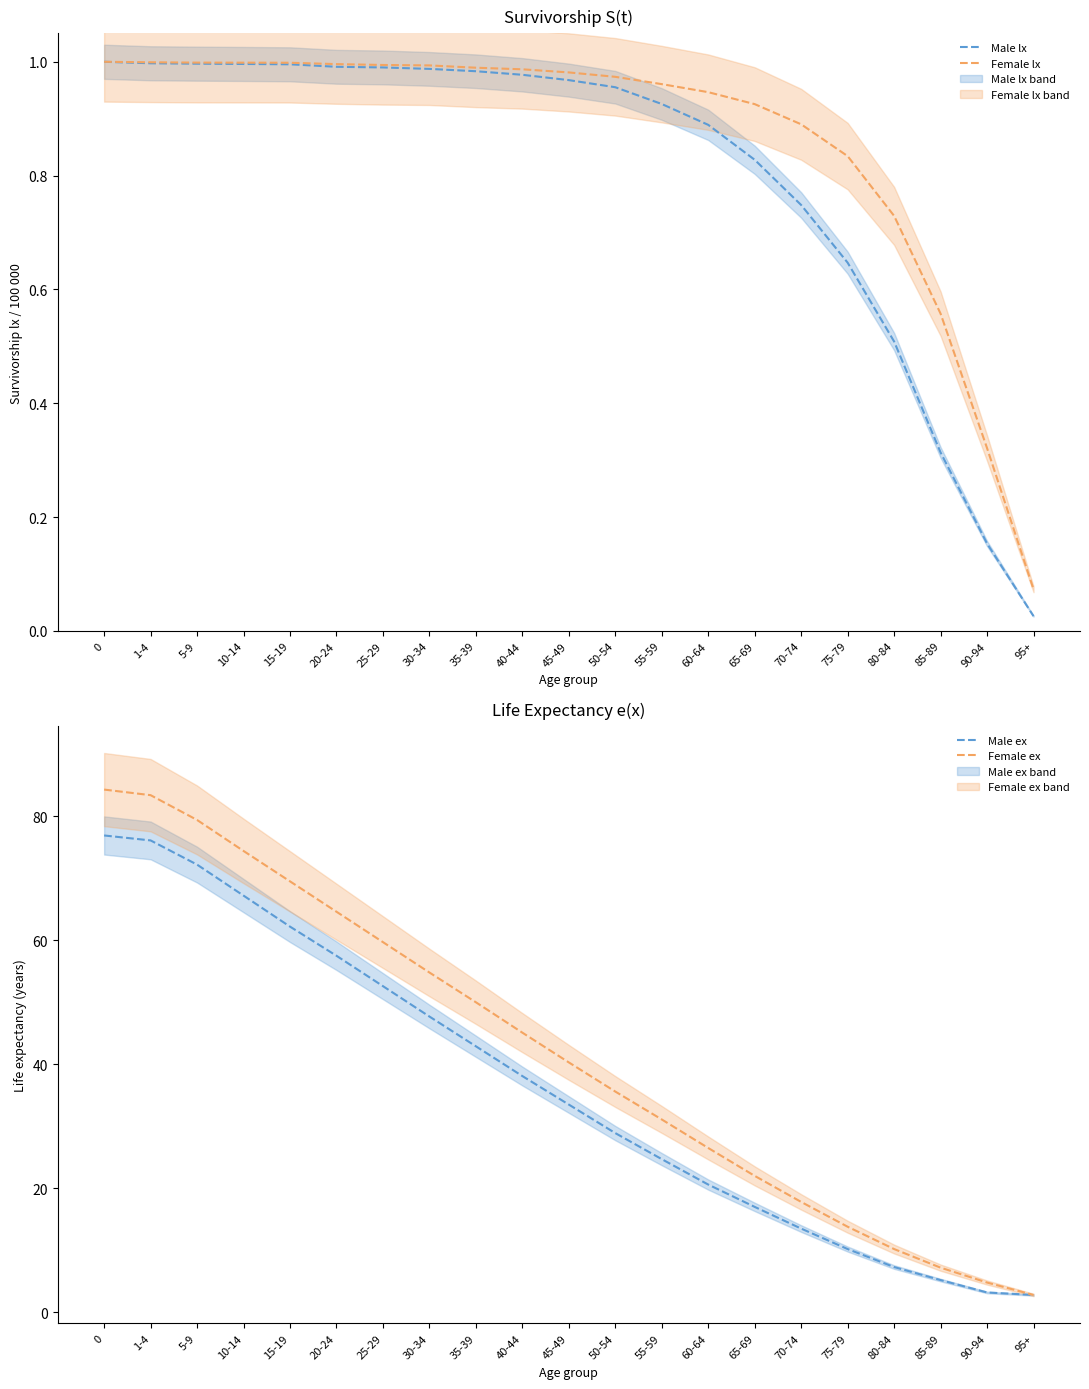

Reading left to right, what are all the values shown in this chart?

Male lx: 0=1.0	1-4=1.0	5-9=1.0	10-14=1.0	15-19=1.0	20-24=1.0	25-29=1.0	30-34=1.0	35-39=1.0	40-44=1.0	45-49=1.0	50-54=1.0	55-59=0.9	60-64=0.9	65-69=0.8	70-74=0.7	75-79=0.6	80-84=0.5	85-89=0.3	90-94=0.2	95+=0.0
Female lx: 0=1.0	1-4=1.0	5-9=1.0	10-14=1.0	15-19=1.0	20-24=1.0	25-29=1.0	30-34=1.0	35-39=1.0	40-44=1.0	45-49=1.0	50-54=1.0	55-59=1.0	60-64=0.9	65-69=0.9	70-74=0.9	75-79=0.8	80-84=0.7	85-89=0.6	90-94=0.3	95+=0.1
Male ex: 0=76.9	1-4=76.1	5-9=72.2	10-14=67.2	15-19=62.2	20-24=57.5	25-29=52.6	30-34=47.7	35-39=42.9	40-44=38.1	45-49=33.5	50-54=28.9	55-59=24.7	60-64=20.6	65-69=17.0	70-74=13.5	75-79=10.2	80-84=7.3	85-89=5.2	90-94=3.2	95+=2.8
Female ex: 0=84.3	1-4=83.4	5-9=79.4	10-14=74.4	15-19=69.5	20-24=64.6	25-29=59.7	30-34=54.8	35-39=50.0	40-44=45.1	45-49=40.3	50-54=35.6	55-59=31.1	60-64=26.5	65-69=22.0	70-74=17.8	75-79=13.8	80-84=10.2	85-89=7.2	90-94=4.8	95+=2.8